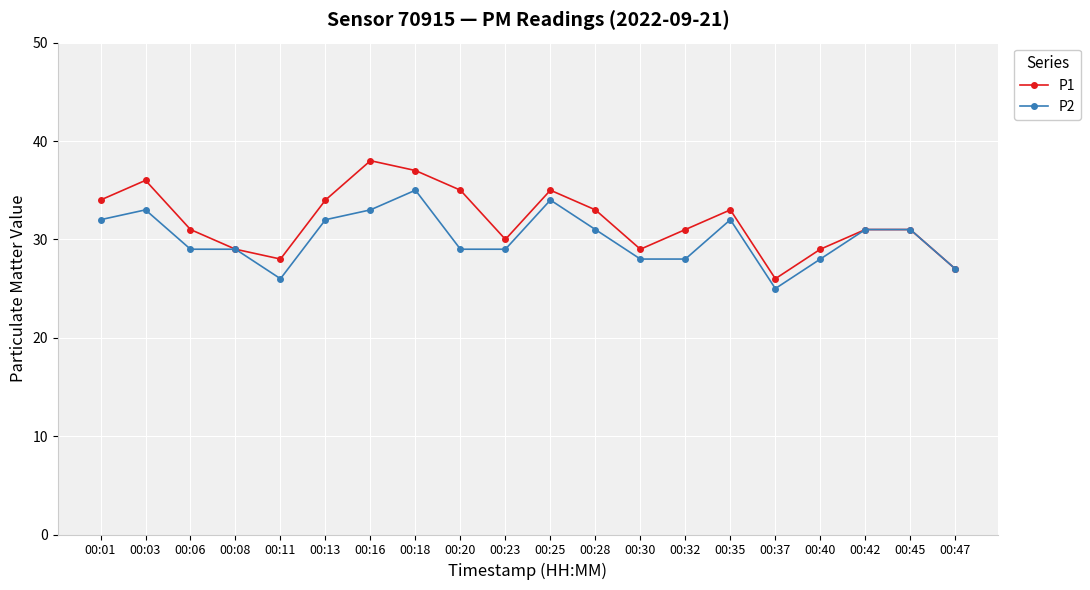

Does the chart display data point markers on the line(s)?

Yes